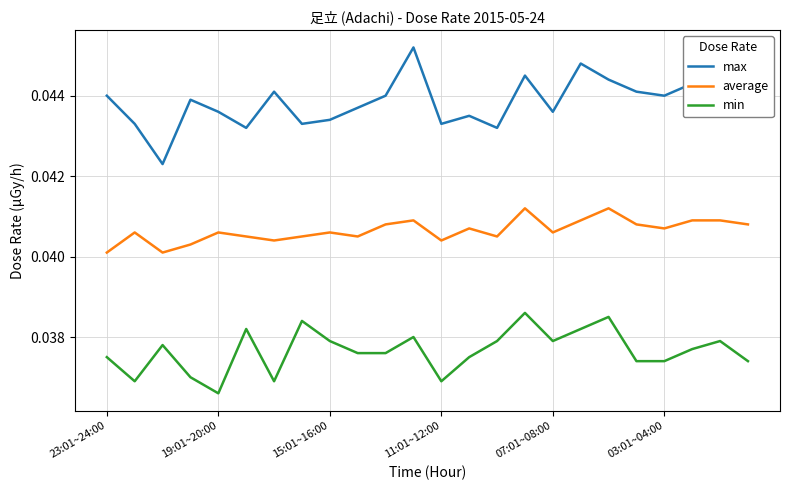

Which series has the largest range (max minus min)?

max